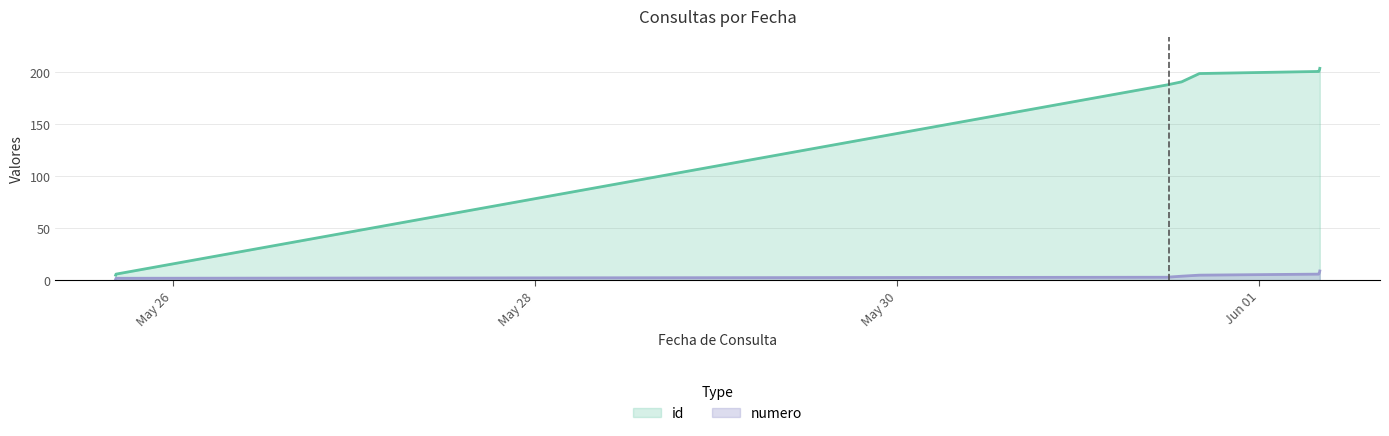

At how many categories does at least one series exceed 63?

7